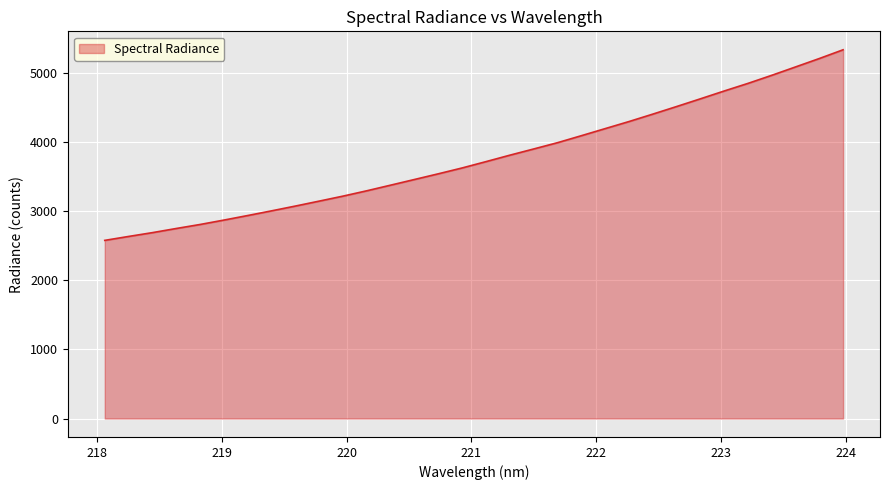

Does the chart display data point markers on the line(s)?

No